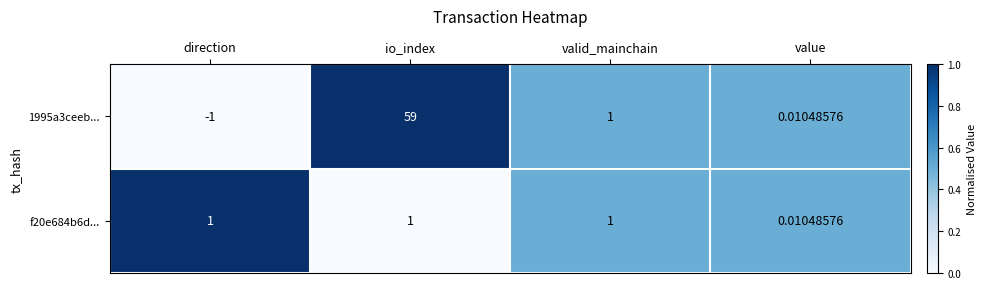

Where is f20e684b6d... nearest to the value 0?

value